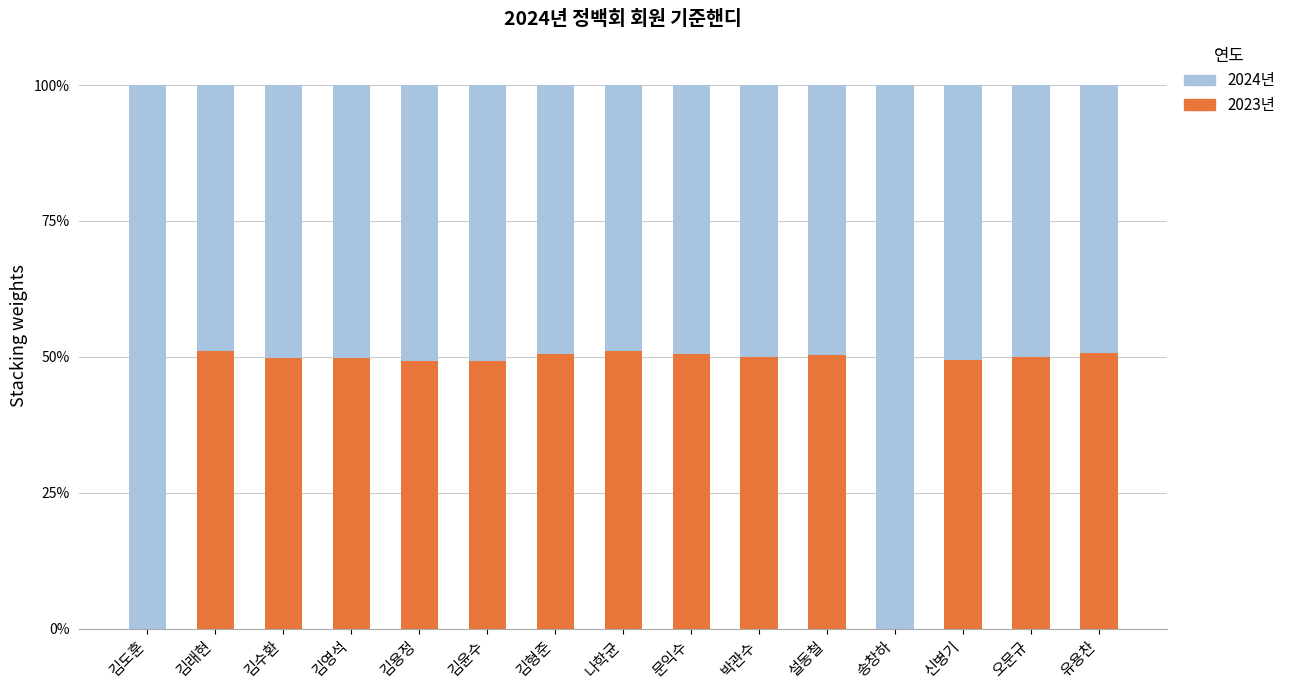

Read the 2023년 value at 김윤수.

0.5